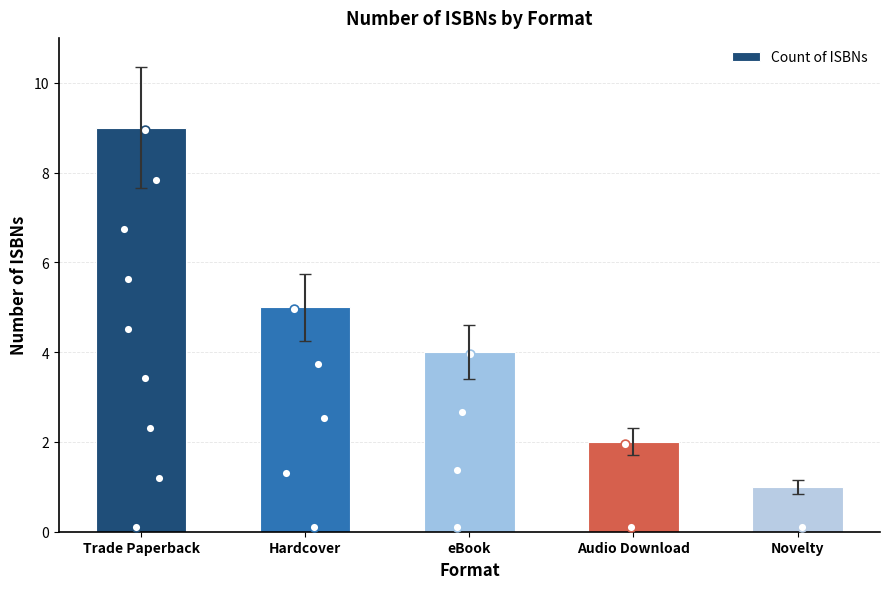

What is the change in value from Trade Paperback to Novelty?

-8